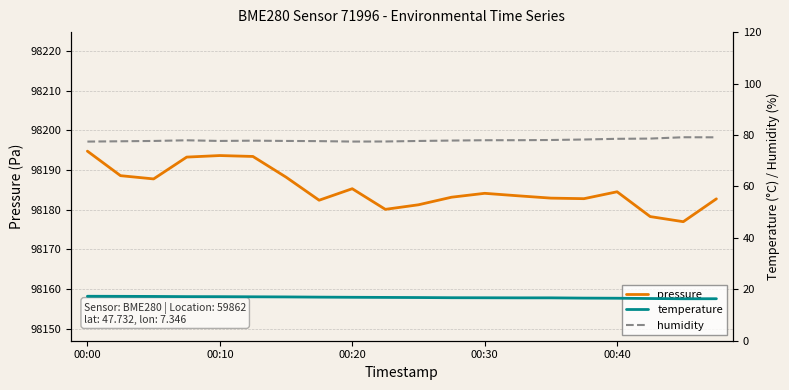

Which series changed the most between 6 and 9?

pressure